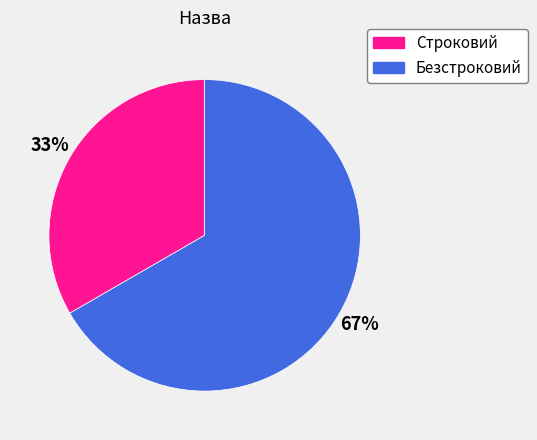

To the nearest percent, what percentage of the pie is Строковий?

33%